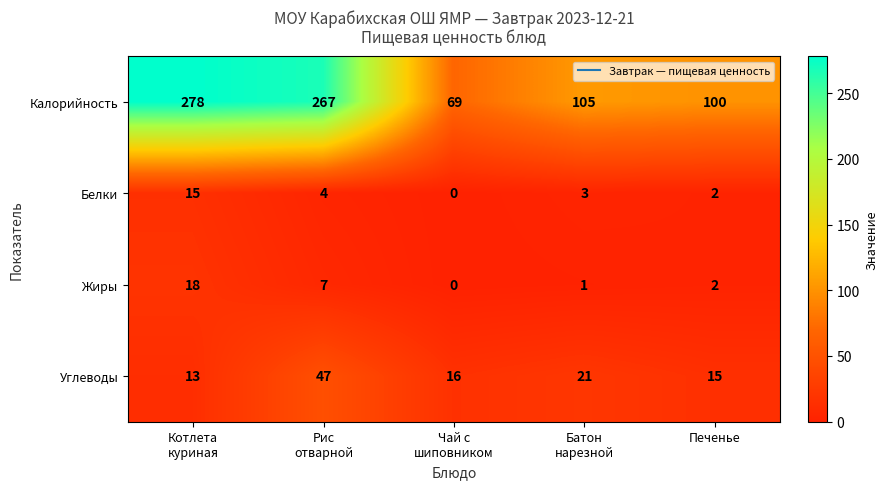

What is the difference between the second highest and minimum values in the Жиры series?

7